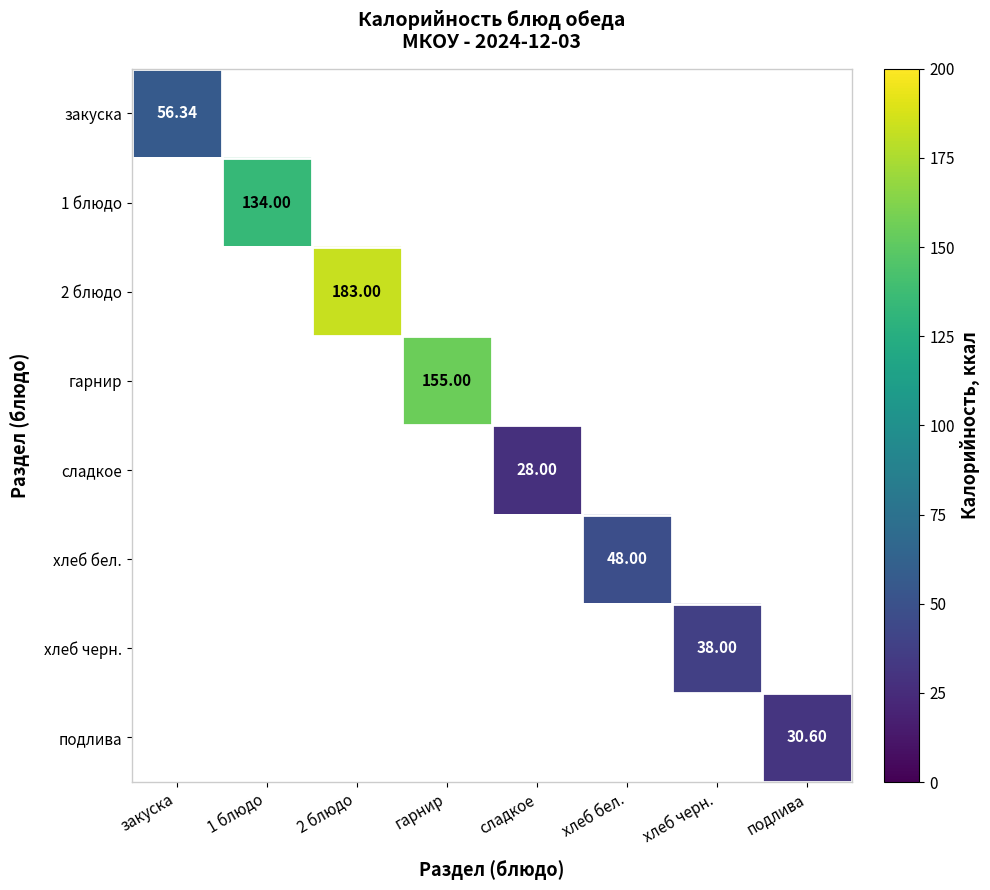

Which series has the largest total across all categories?

2 блюдо